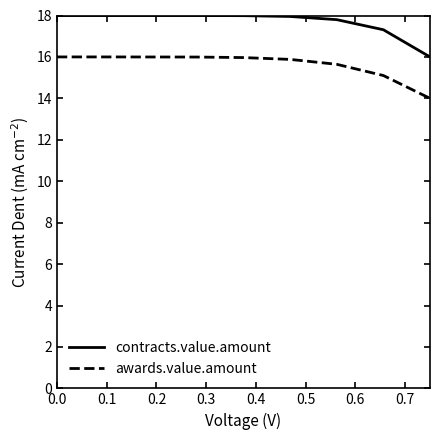

True or false: awards.value.amount and contracts.value.amount cross at least once.

False